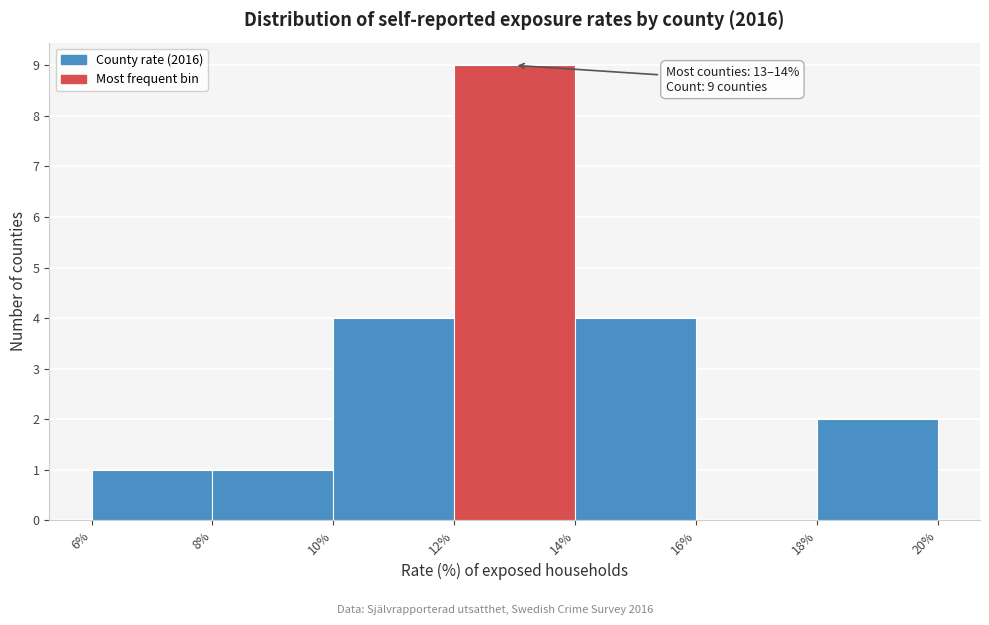

Over which range of the x-axis is the bar tallest?

12% to 14%